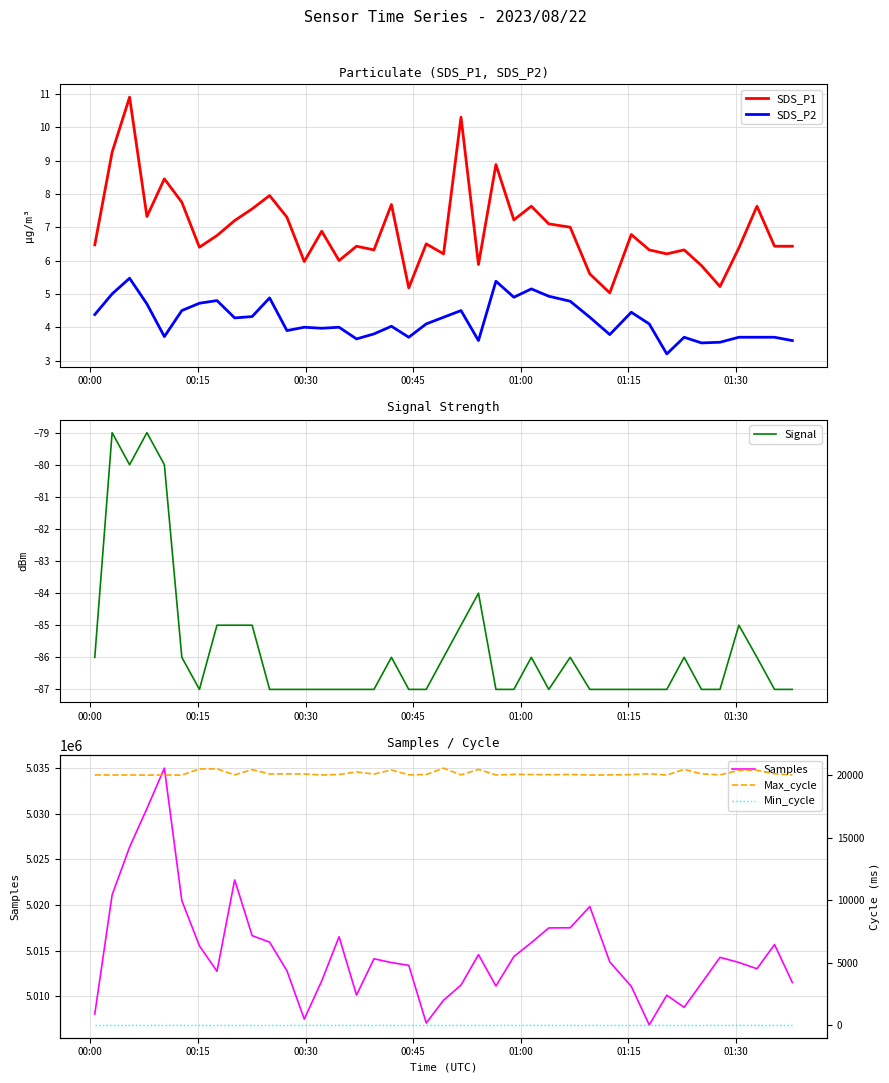

True or false: SDS_P2 and SDS_P1 intersect in this chart.

False